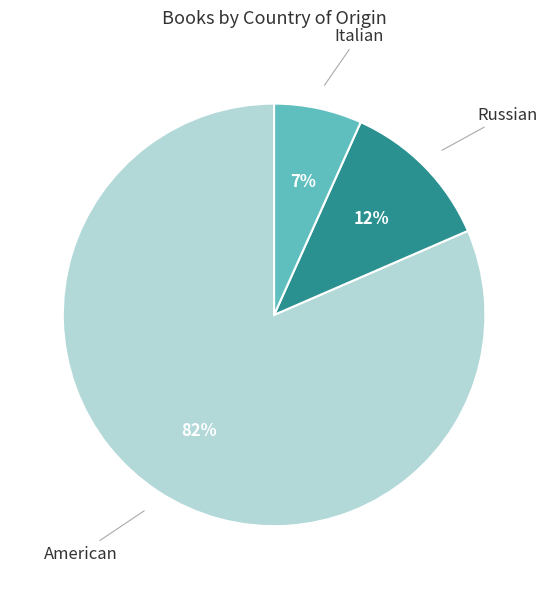

To the nearest percent, what percentage of the pie is Italian?

7%